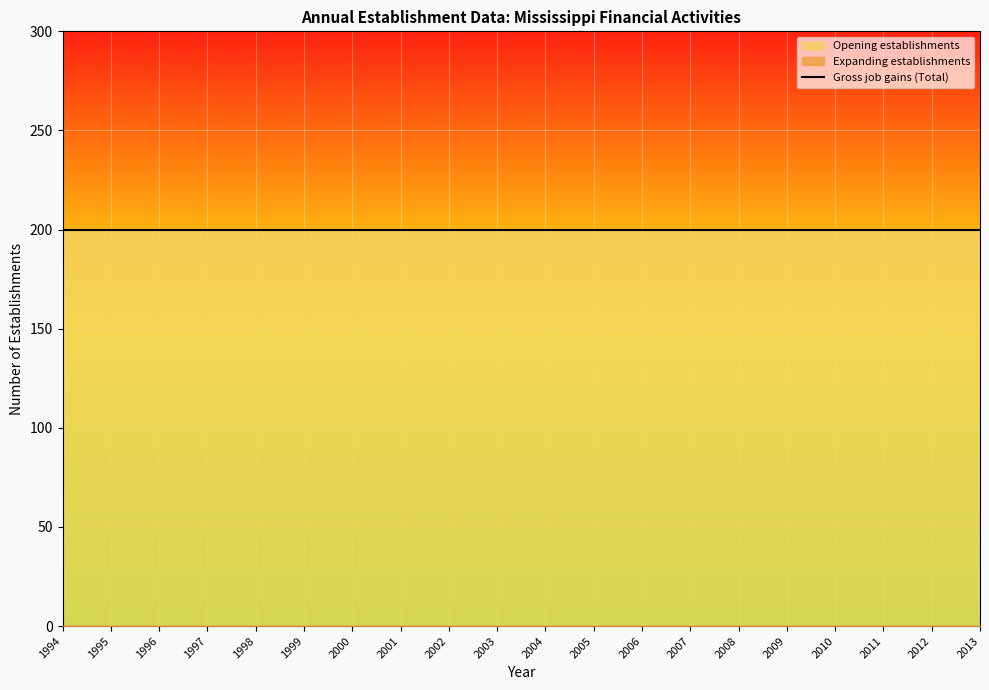

What is the value of the Gross job gains (Total) point at the 11th from the left?

200